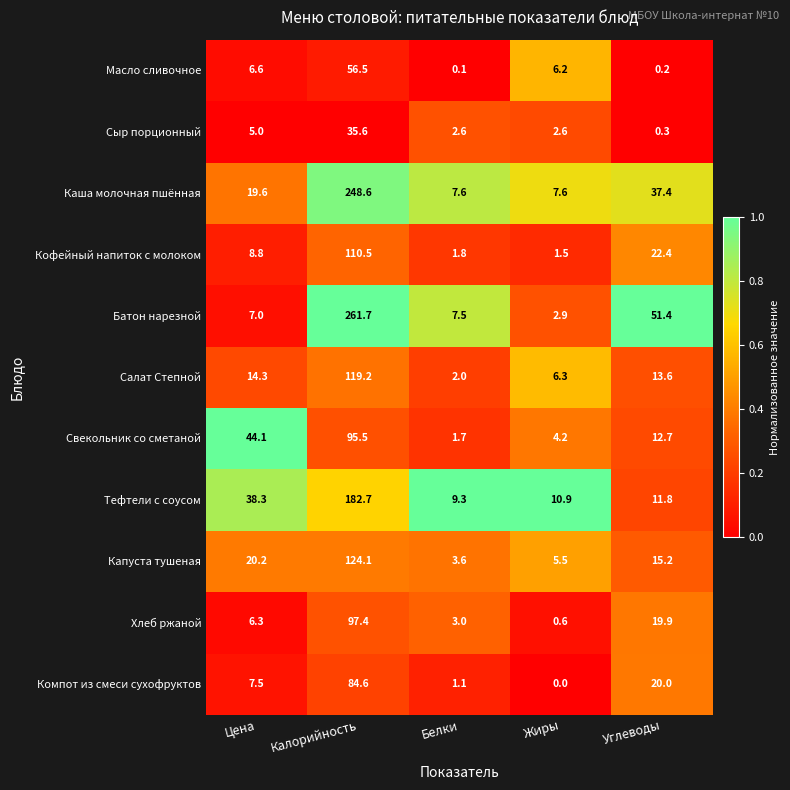

What is the maximum value shown in the chart?

261.7